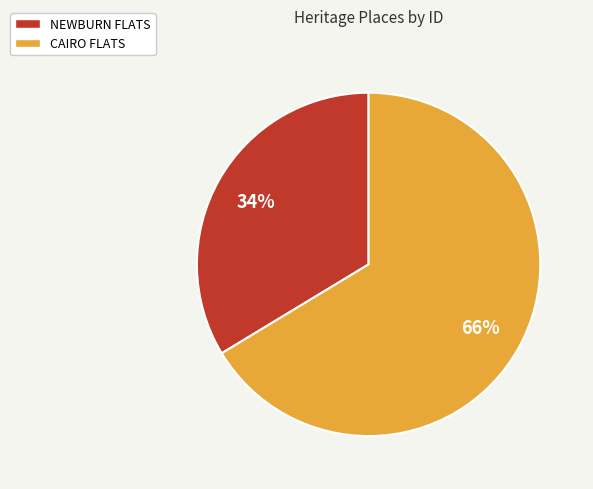

Does CAIRO FLATS represent more than half of the total?

Yes